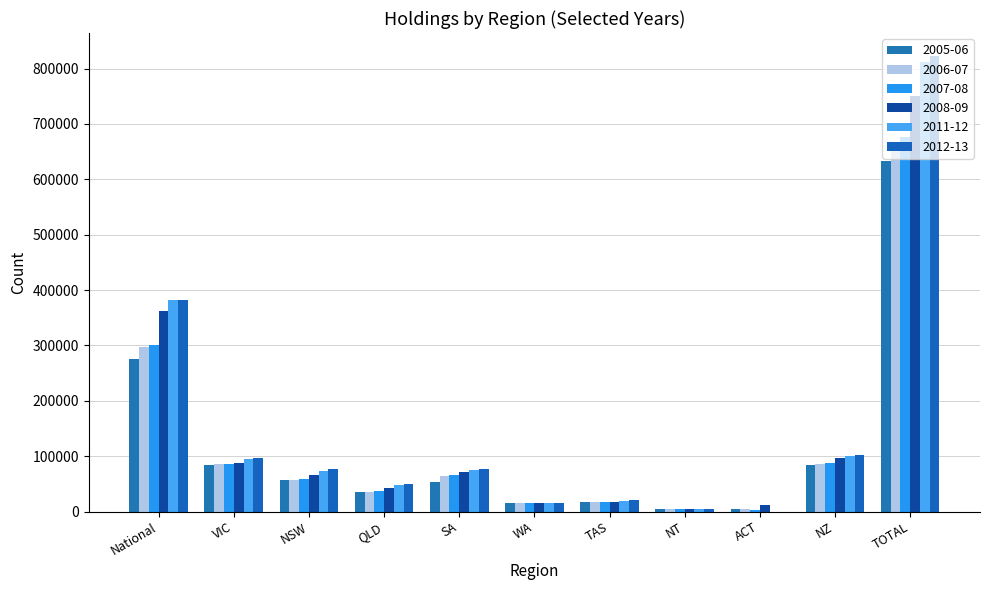

How many groups of bars are there?

11